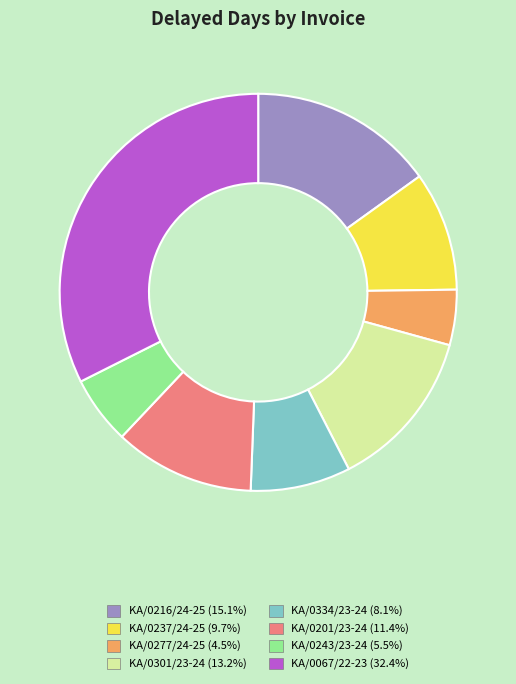

Count the number of slices in the pie.

8